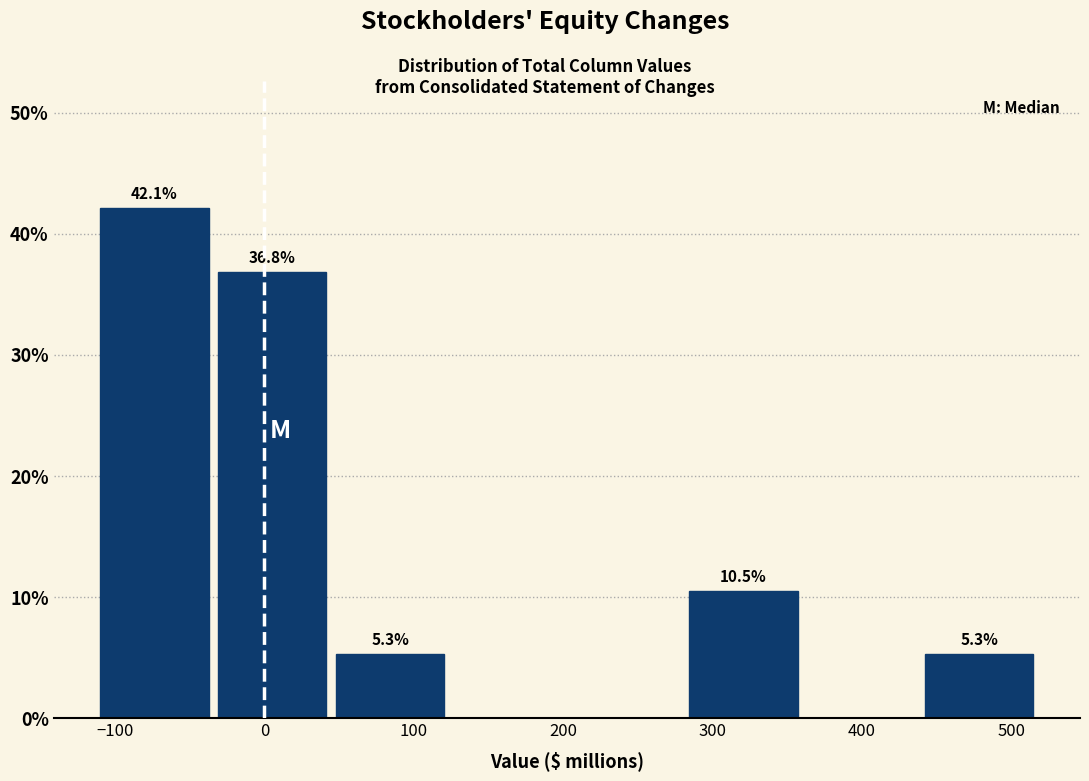

Which range on the x-axis has the tallest bar?

-110 to -30